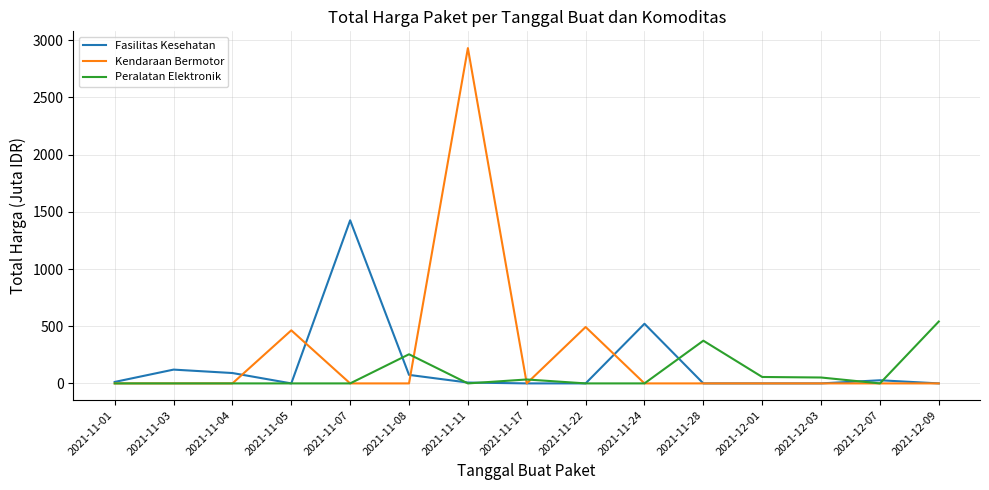

What is the total value across all series at 2021-11-08?

329.1